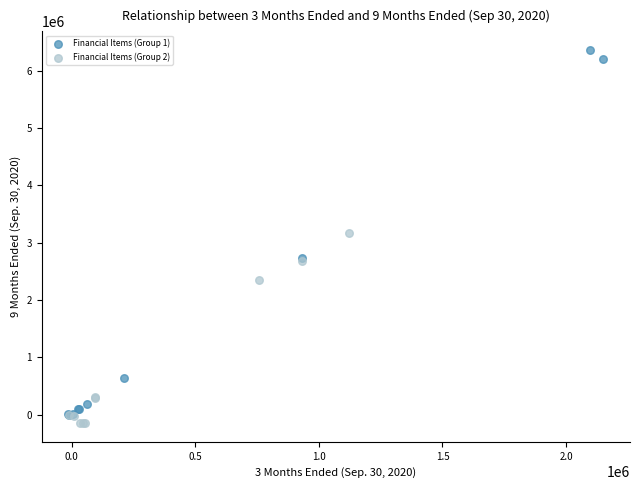

Which series reaches the maximum Y coordinate?

Financial Items (Group 1)